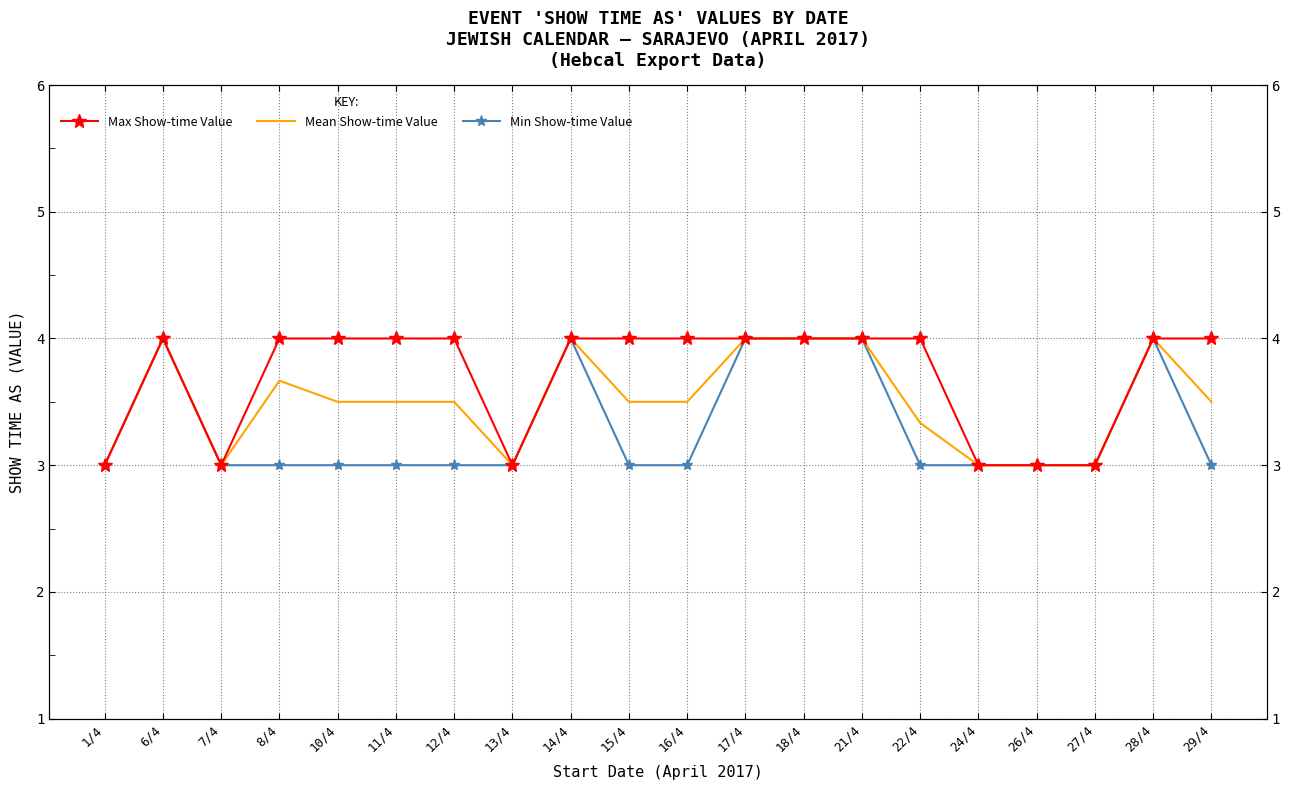

How many lines are shown in the chart?

3